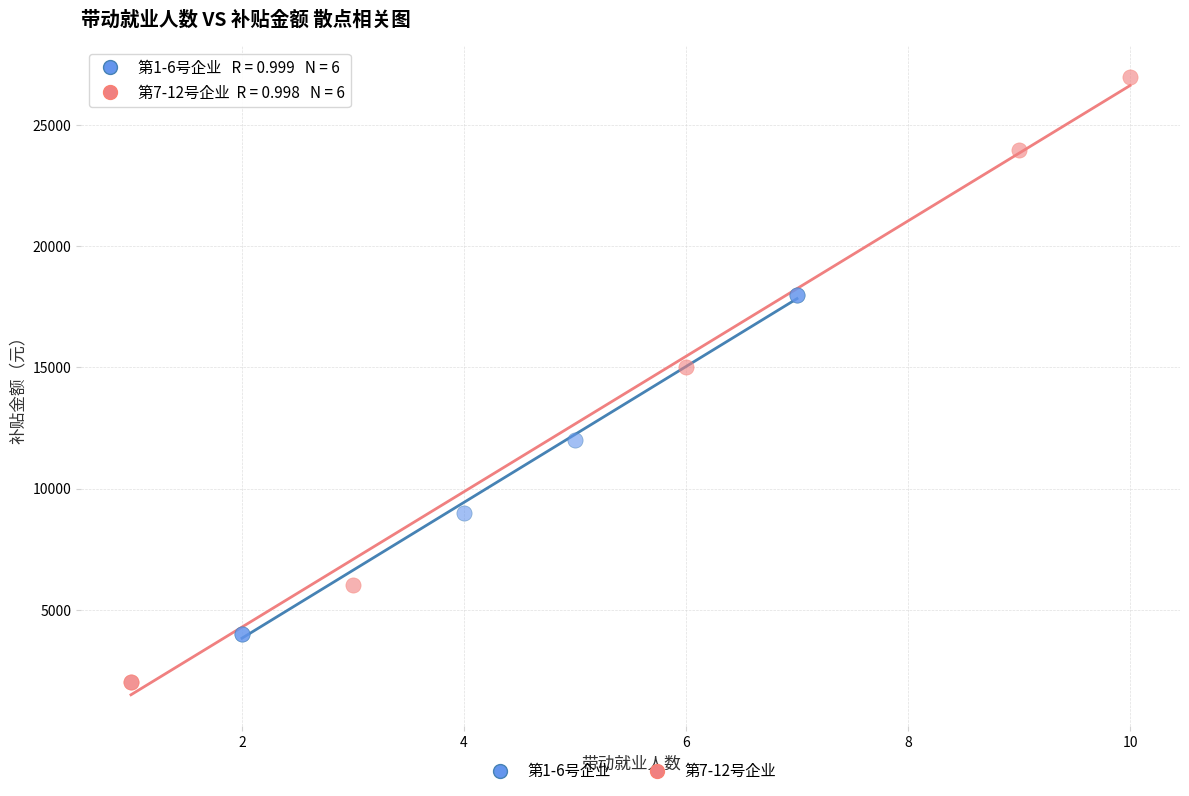

Which series has the largest Y range (max minus min)?

第7-12号企业